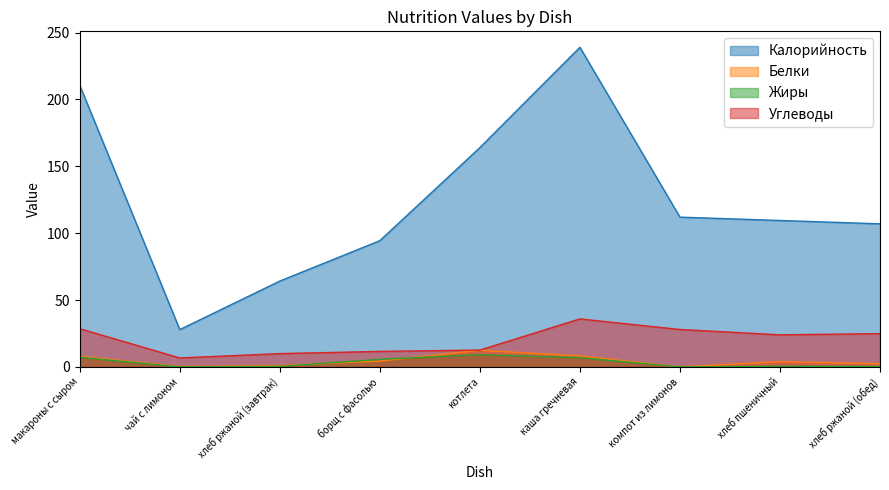

Which label corresponds to the largest value in the chart?

каша гречневая